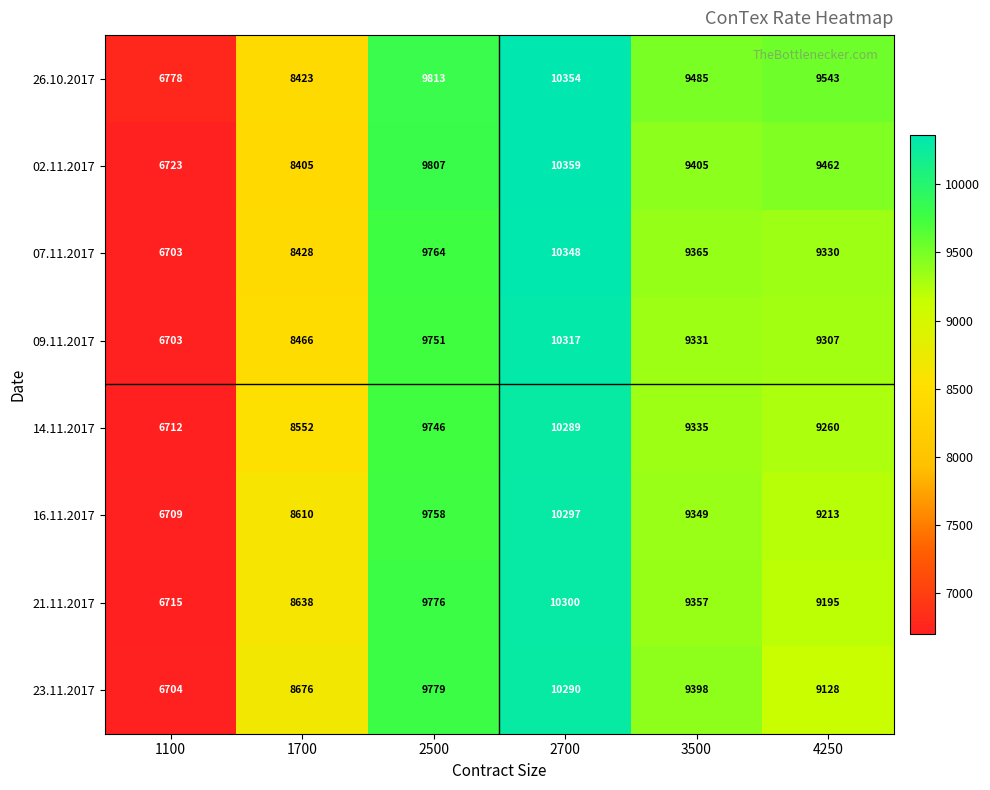

True or false: 07.11.2017 has a value of 9330 at 4250.

True